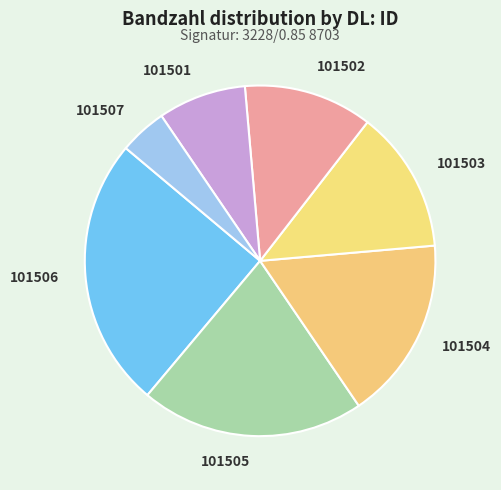

Is there any slice that represents more than half of the pie?

No